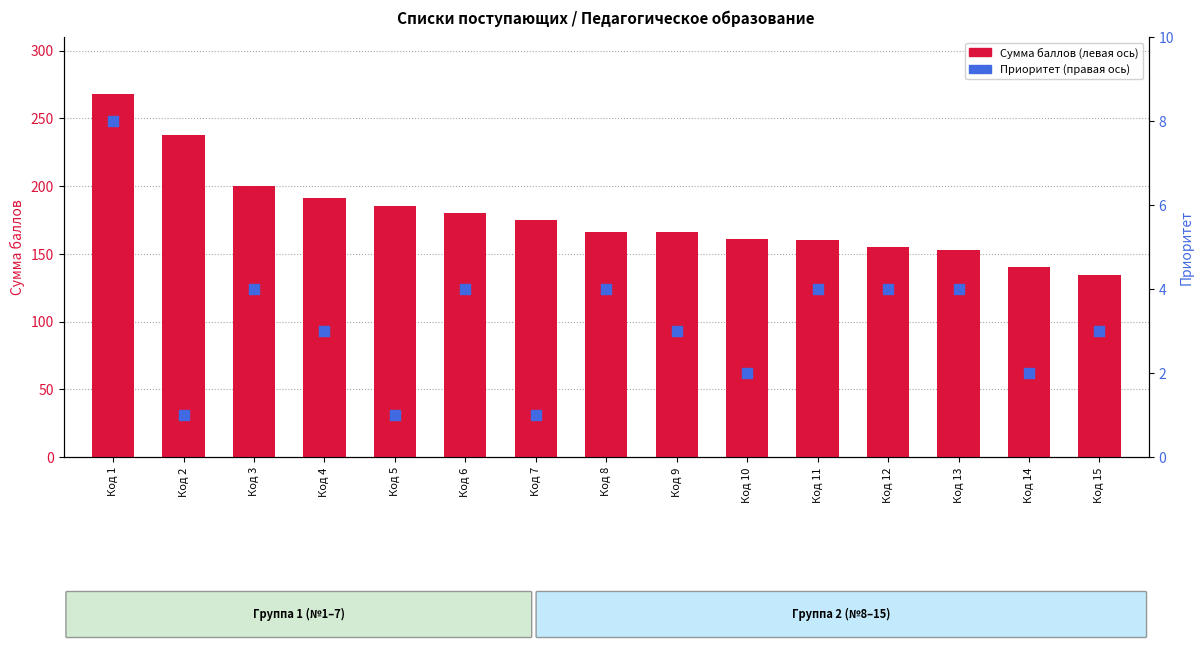

Which series contains the lowest Y value?

Приоритет